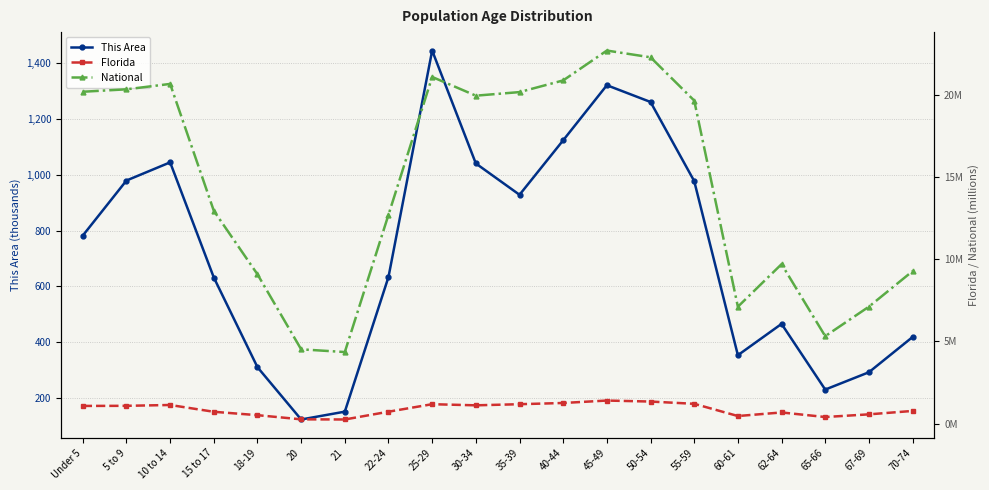

What is the difference between the highest and lowest values at 60-61?

353.5